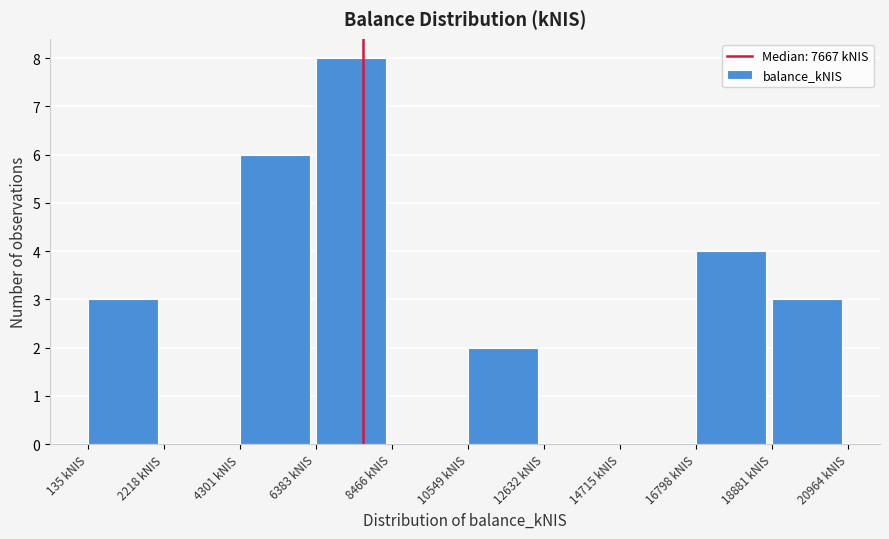

Reading left to right, list every bar in this chart as the range it spans on the x-axis followed by its height. Neither the bar edges nor the heights are printed on the chart, so give them approximately, as read against the axes.

0 to 2000: 3
2000 to 4500: 0
4500 to 6500: 6
6500 to 8500: 8
8500 to 10500: 0
10500 to 12500: 2
12500 to 14500: 0
14500 to 17000: 0
17000 to 19000: 4
19000 to 21000: 3